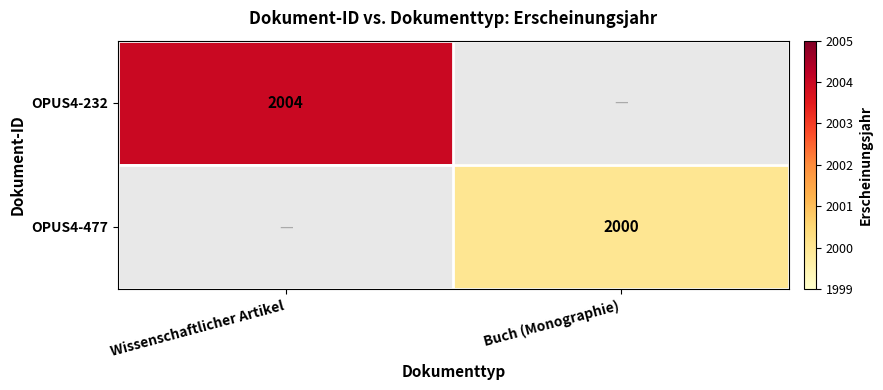

How many data points does each series have?

2